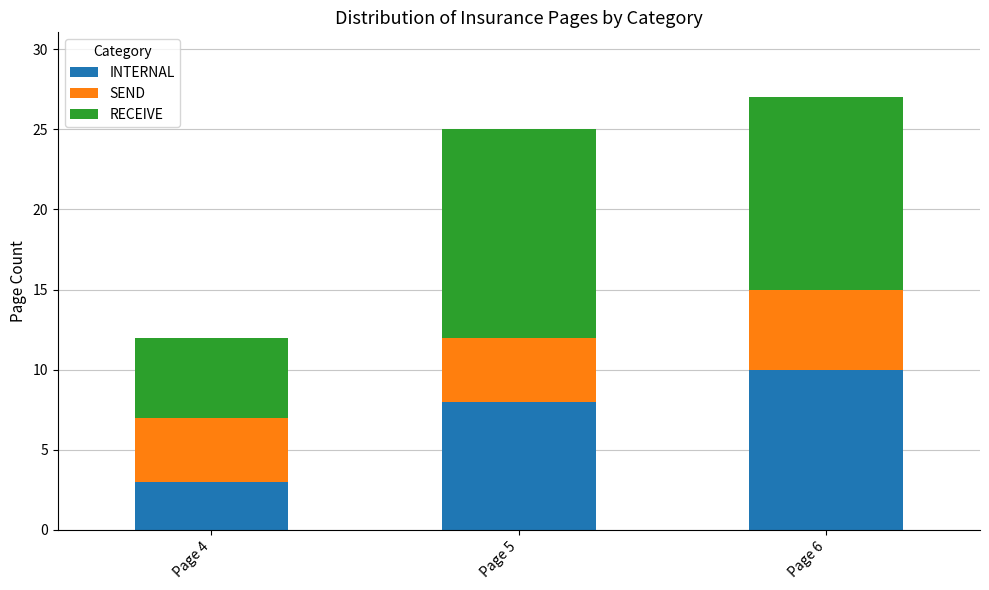

List the labels in order of INTERNAL value, largest first.

Page 6, Page 5, Page 4